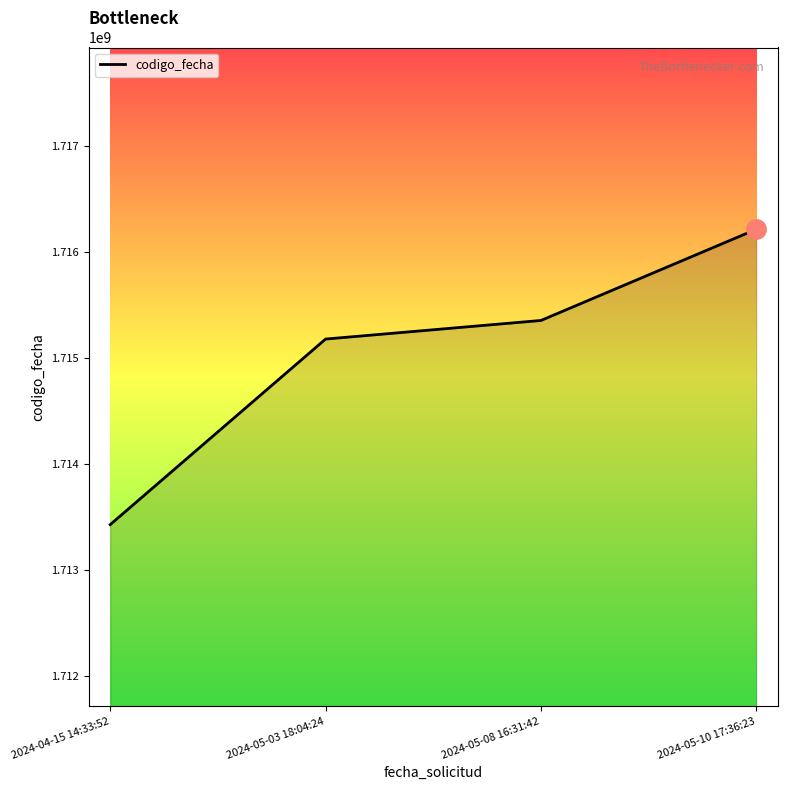

What is the difference between the maximum and minimum values?

2788466